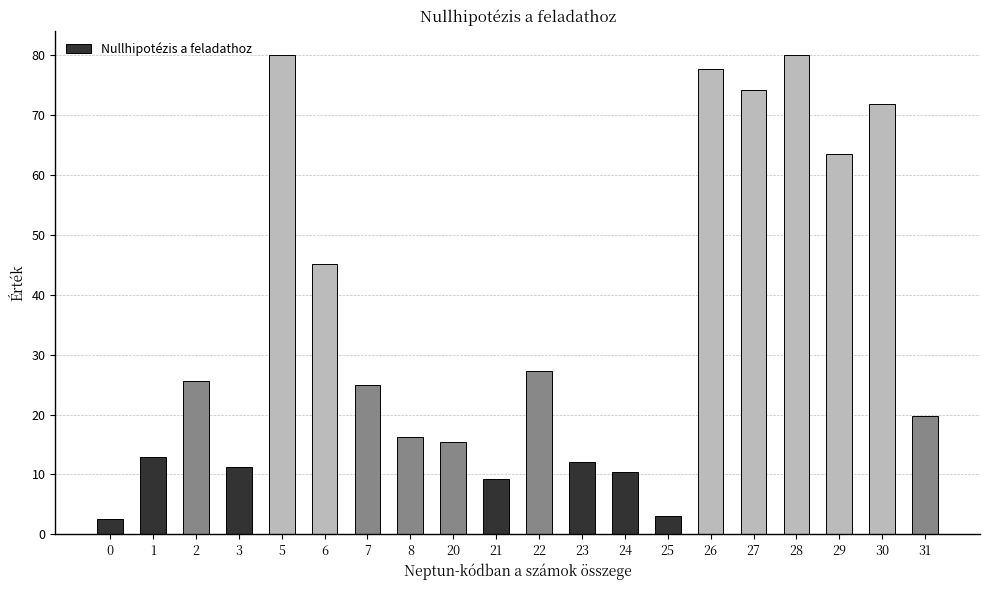

Between 30 and 31, which is larger?

30